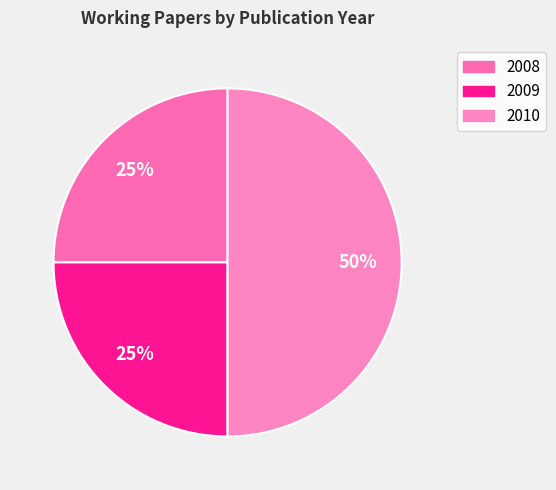

How many slices are in this pie chart?

3